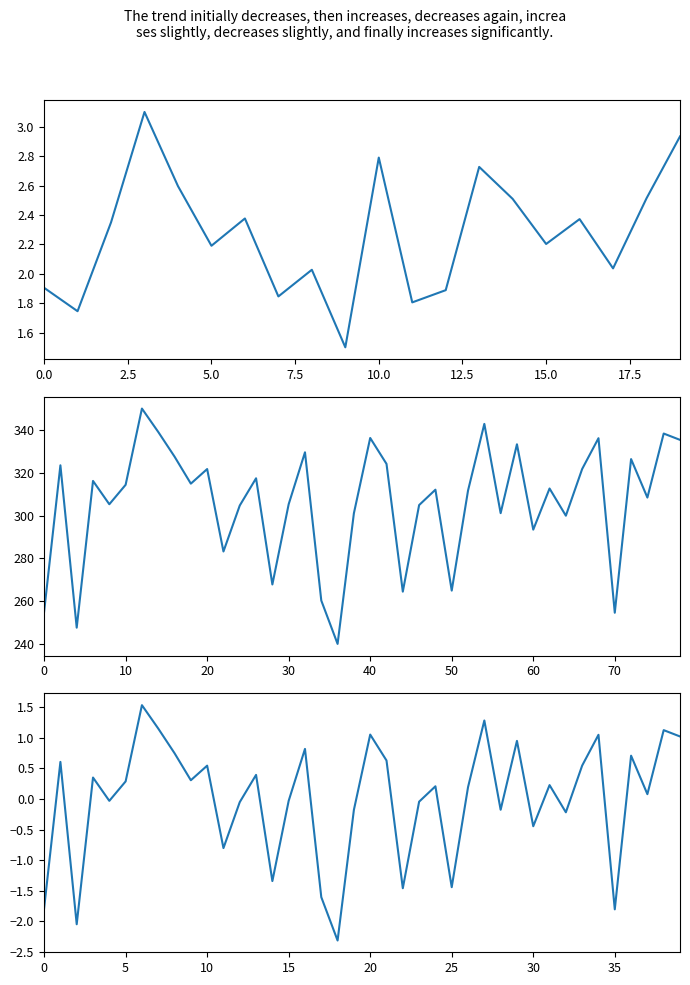

Is this an area chart (filled region under the line)?

No